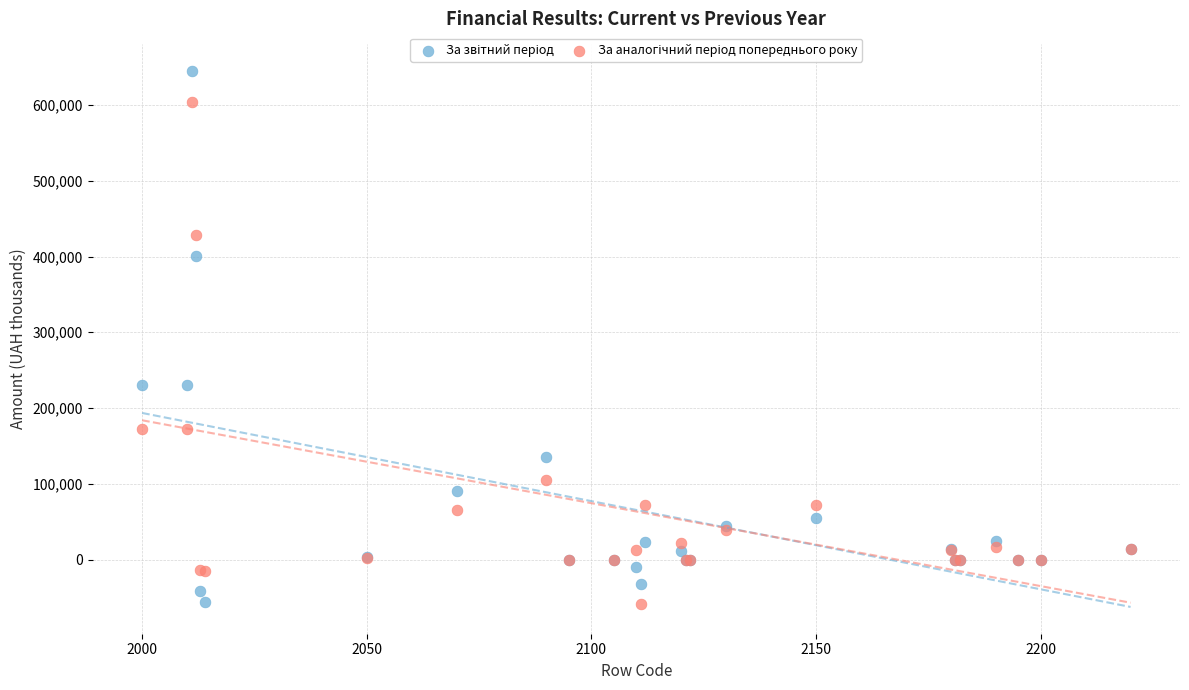

What is the X range (max minus min) for the scatter plot?

220